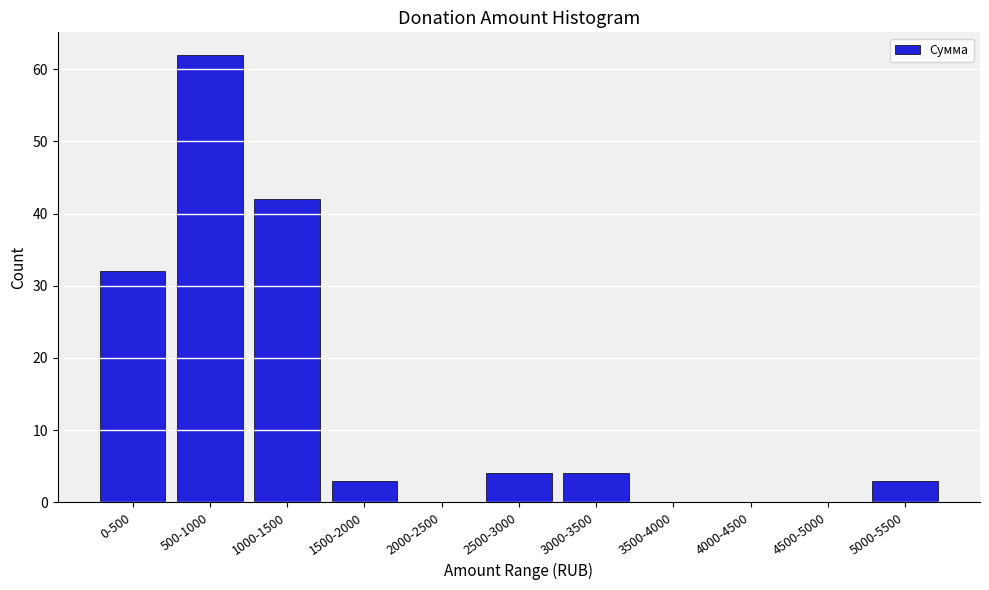

Reading left to right, transcribe all the data shown in this chart.

0-500=32	500-1000=62	1000-1500=42	1500-2000=3	2000-2500=0	2500-3000=4	3000-3500=4	3500-4000=0	4000-4500=0	4500-5000=0	5000-5500=3